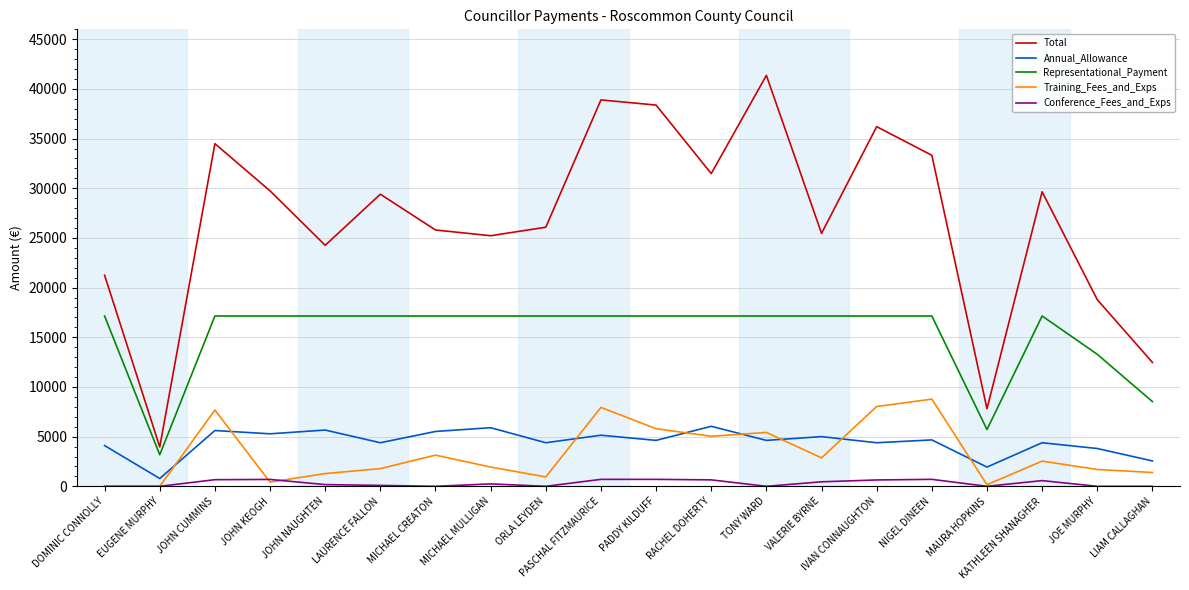

Rank the series at PADDY KILDUFF from highest to lowest value.

Total, Representational_Payment, Training_Fees_and_Exps, Annual_Allowance, Conference_Fees_and_Exps